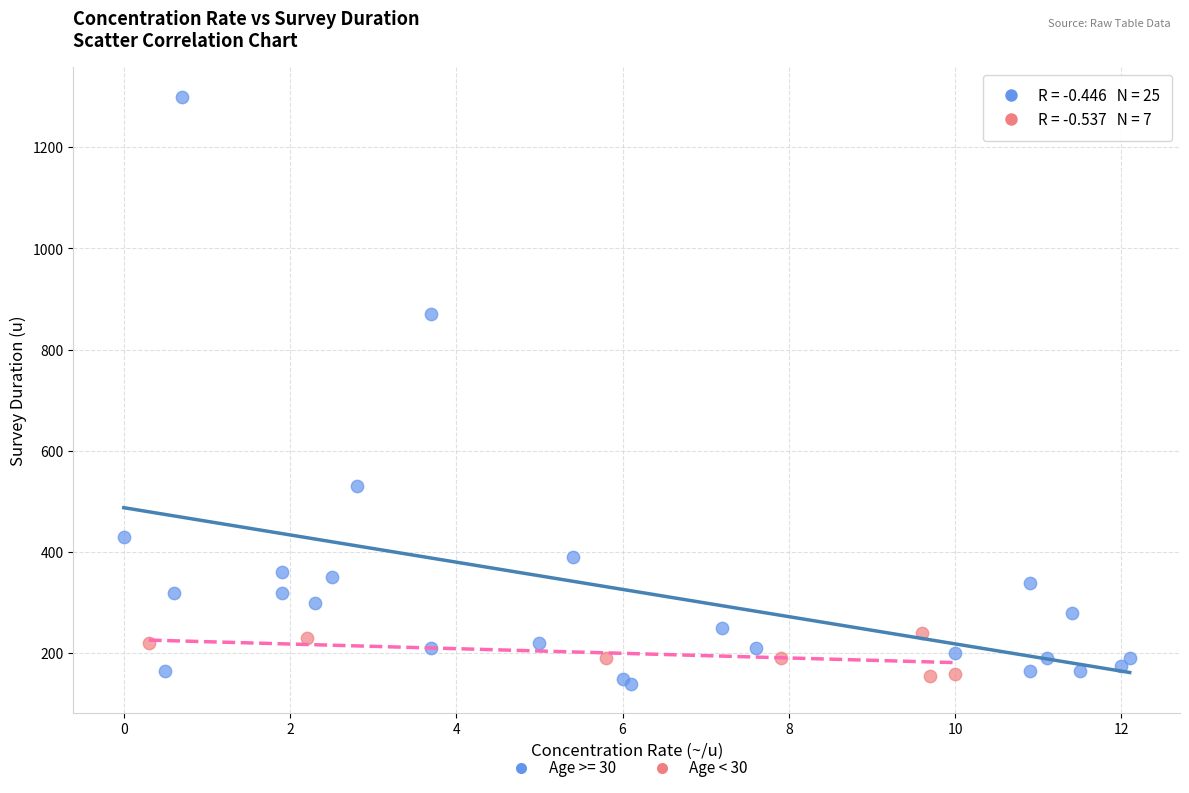

Which series contains the highest Y value?

Age >= 30